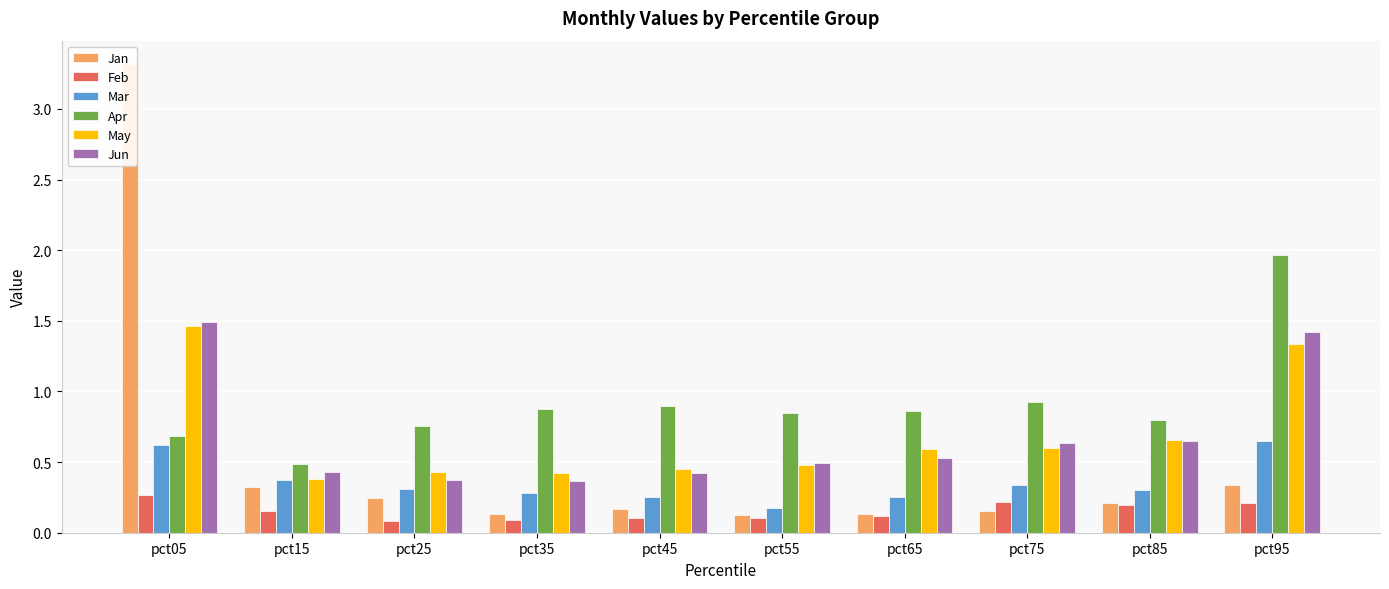

Which category has the highest value in the Apr series?

pct95